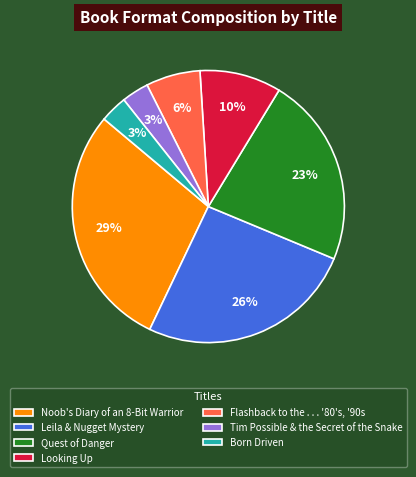

Is the sum of Looking Up and Born Driven greater than half?

No